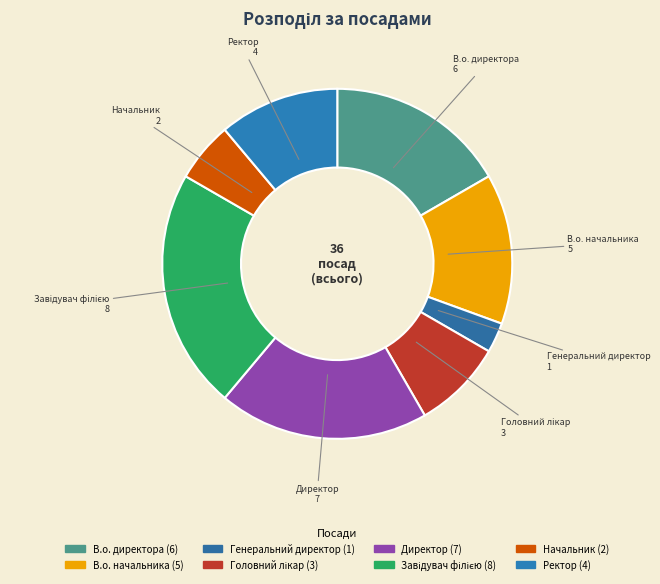

Does any single category account for the majority?

No